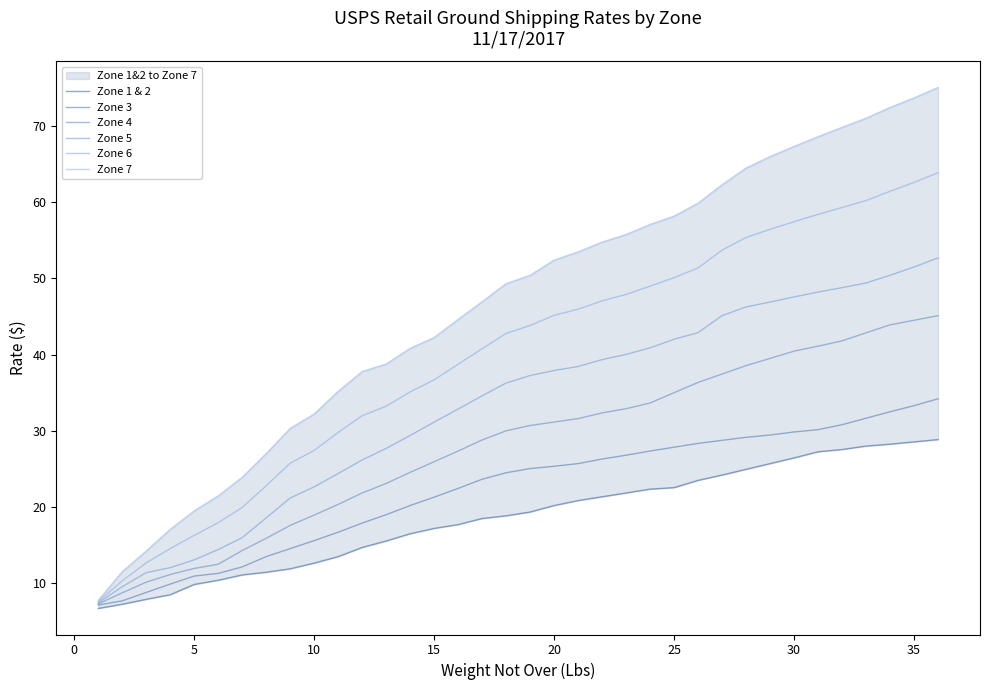

True or false: Zone 3 has more than 2 interior local peaks.

False